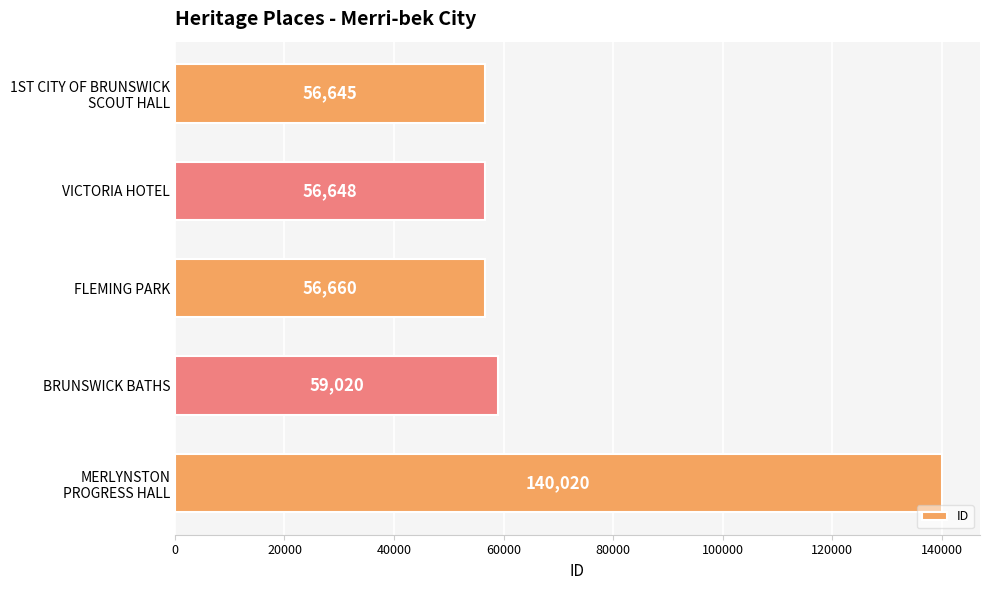

Approximately how many times larger is the value at VICTORIA HOTEL compared to FLEMING PARK?

1.0